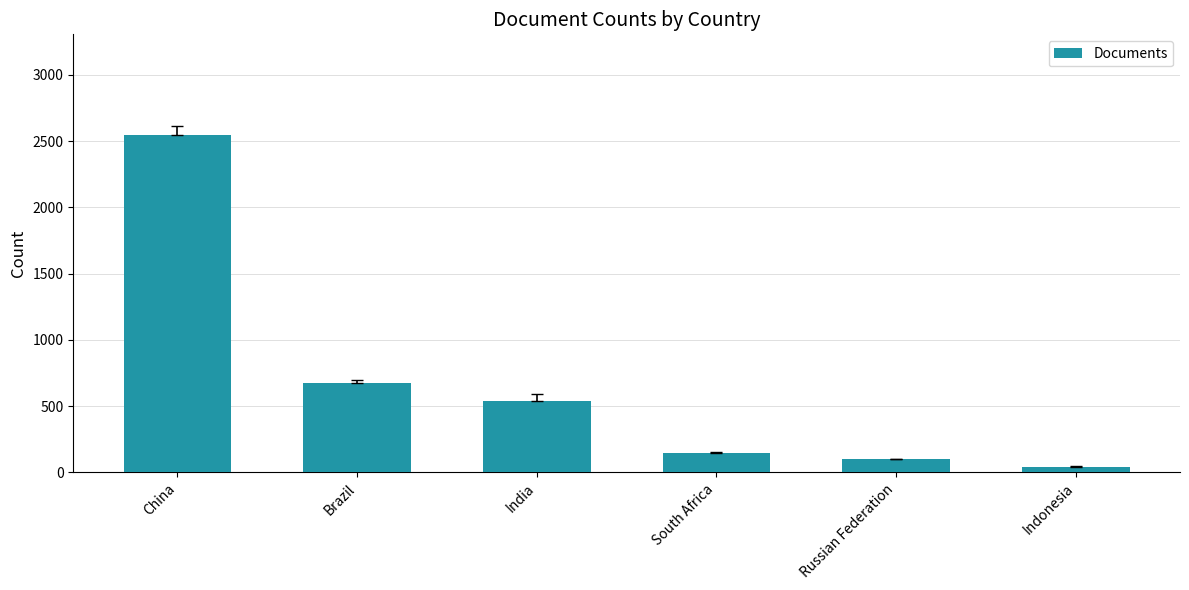

Approximately how many times larger is the value at Russian Federation compared to Indonesia?

2.3